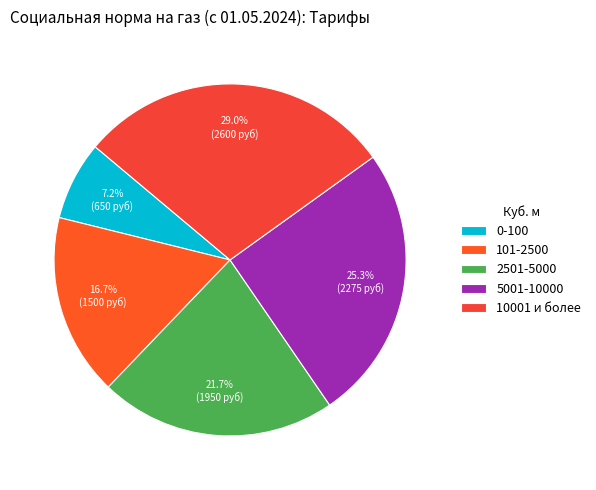

To the nearest percent, what percentage of the pie is 0-100?

7%